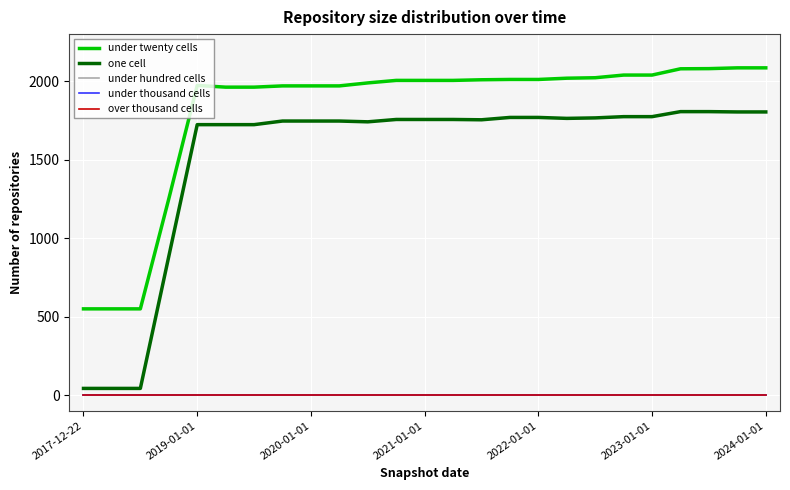

Reading right to left, what are all the values shown in this chart?

under twenty cells: 2085	2085	2080	2079	2039	2039	2022	2019	2011	2011	2009	2005	2005	2005	1989	1970	1970	1970	1962	1962	1973	1250	549	549	549
one cell: 1804	1804	1806	1806	1774	1774	1766	1763	1769	1769	1754	1756	1756	1756	1741	1746	1746	1746	1723	1723	1723	883	42	42	42
under hundred cells: 0	0	0	0	0	0	0	0	0	0	0	0	0	0	0	0	0	0	0	0	0	0	0	0	0
under thousand cells: 0	0	0	0	0	0	0	0	0	0	0	0	0	0	0	0	0	0	0	0	0	0	0	0	0
over thousand cells: 0	0	0	0	0	0	0	0	0	0	0	0	0	0	0	0	0	0	0	0	0	0	0	0	0